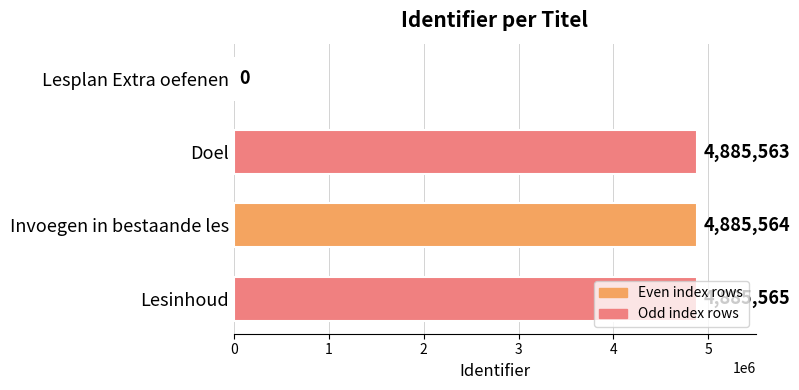

Does the chart contain stacked bars?

No